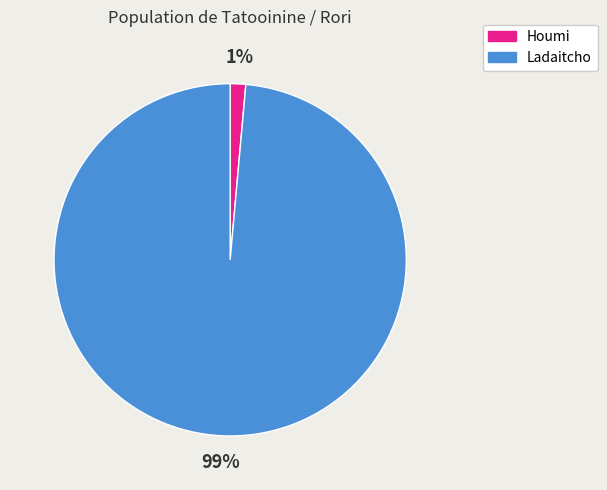

Rank the categories by value from highest to lowest.

Ladaitcho, Houmi